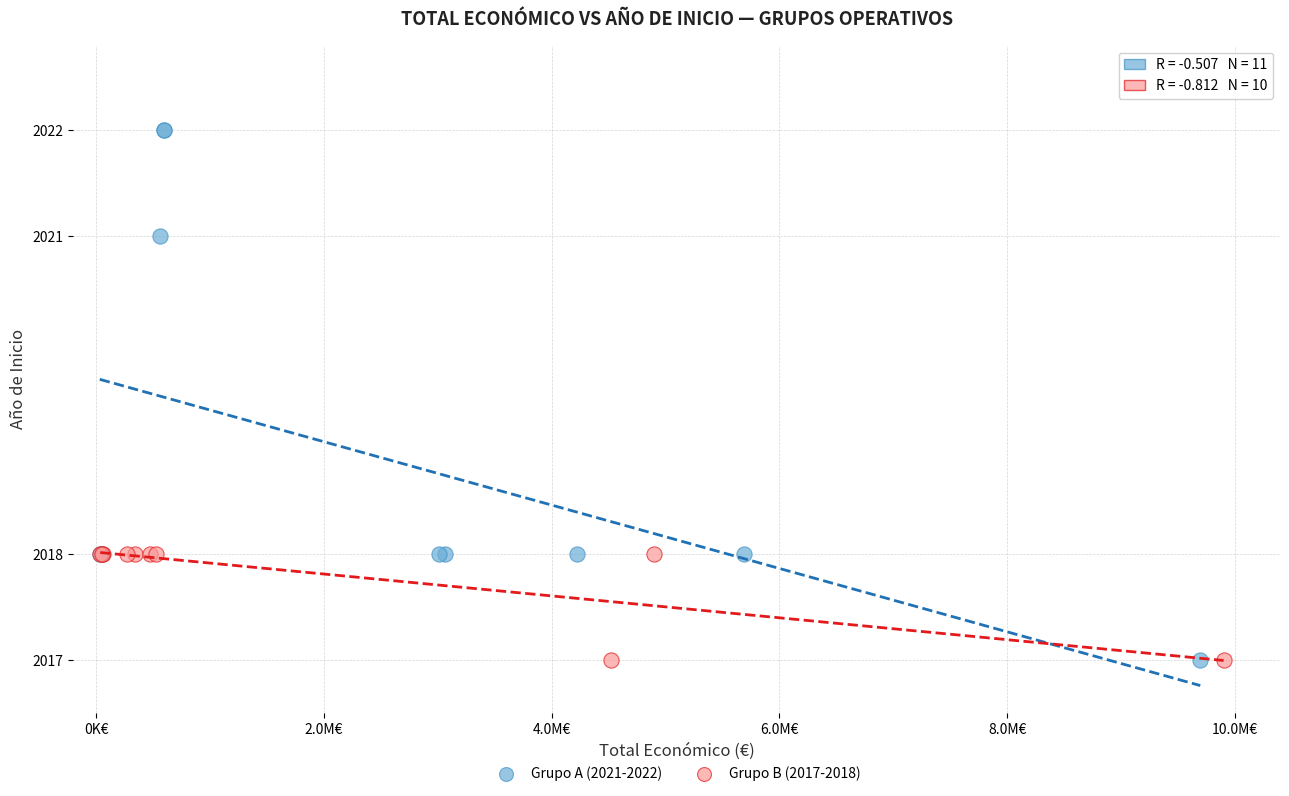

Which series has the widest spread of Y values?

Grupo A (2021-2022)